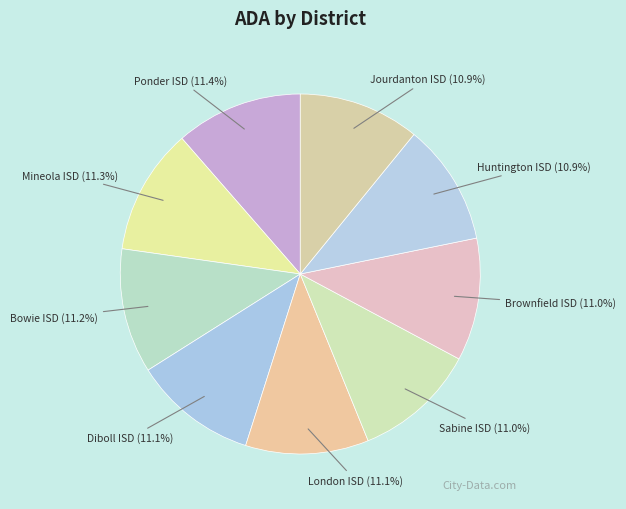

Is it true that Diboll ISD is 23% of the pie?

False